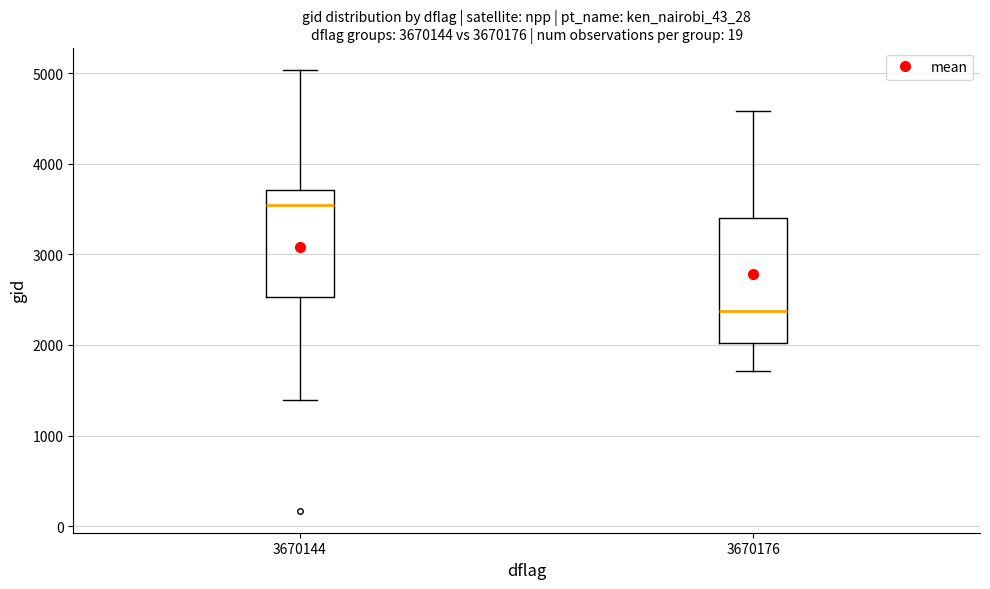

Reading left to right, read every box against the y-axis: the position of its median line, the range the box covers, and the ends of its whiskers. The values are not printed on the chart, so give them approximately, as read against the axis.

3670144: median 3500, box 2500 to 3700, whiskers 1400 to 5000
3670176: median 2400, box 2000 to 3400, whiskers 1700 to 4600